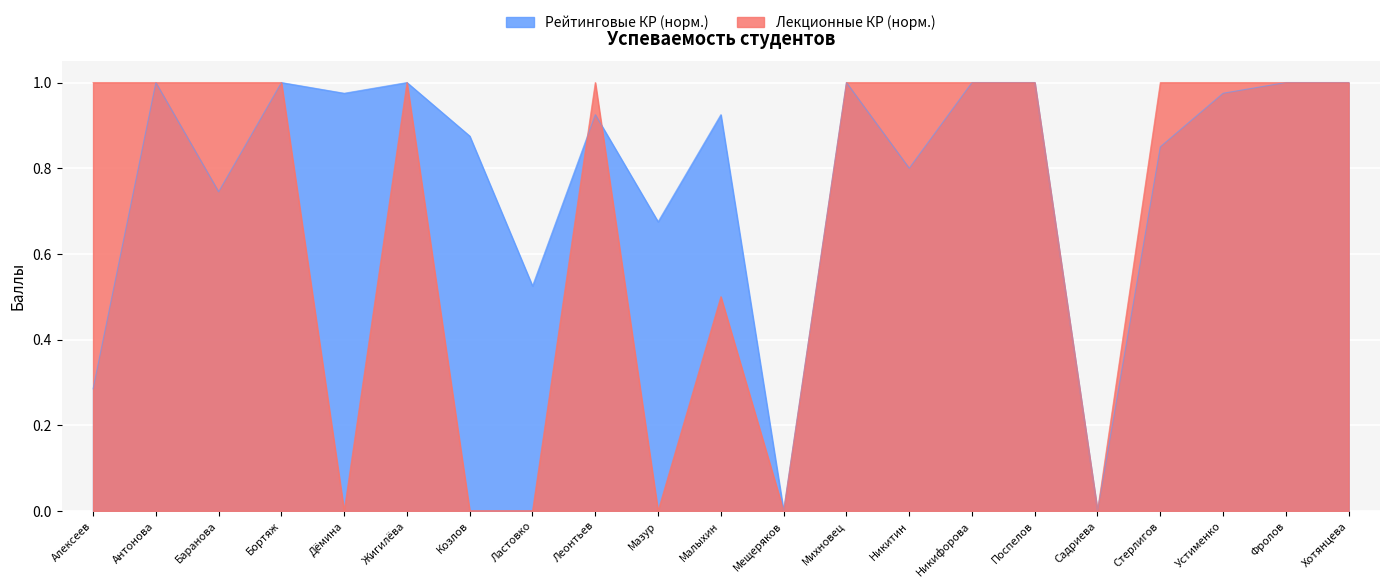

What is the maximum value shown in the chart?

1.0